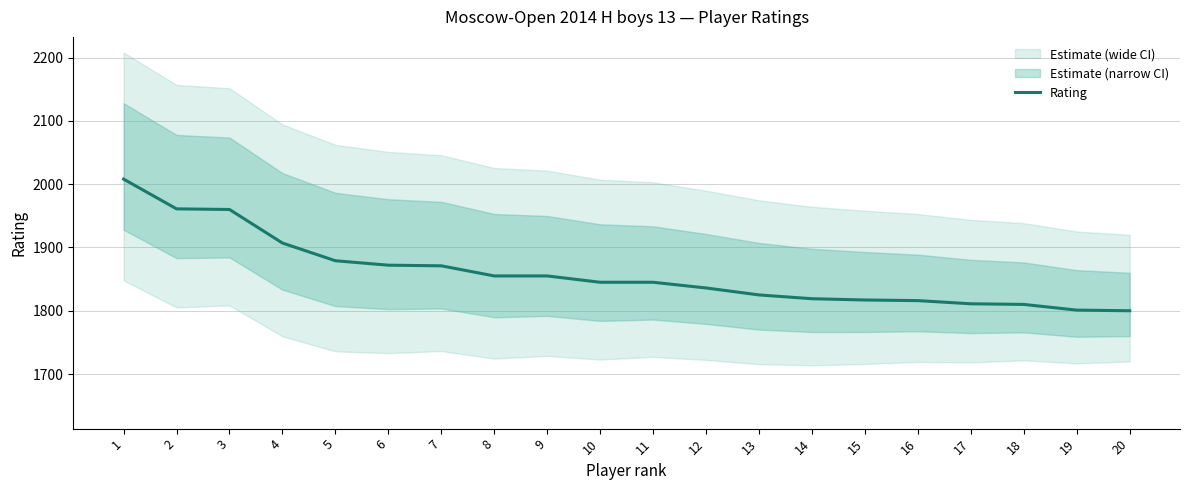

List the labels in order of value, largest first.

1, 2, 3, 4, 5, 6, 7, 8, 9, 10, 11, 12, 13, 14, 15, 16, 17, 18, 19, 20